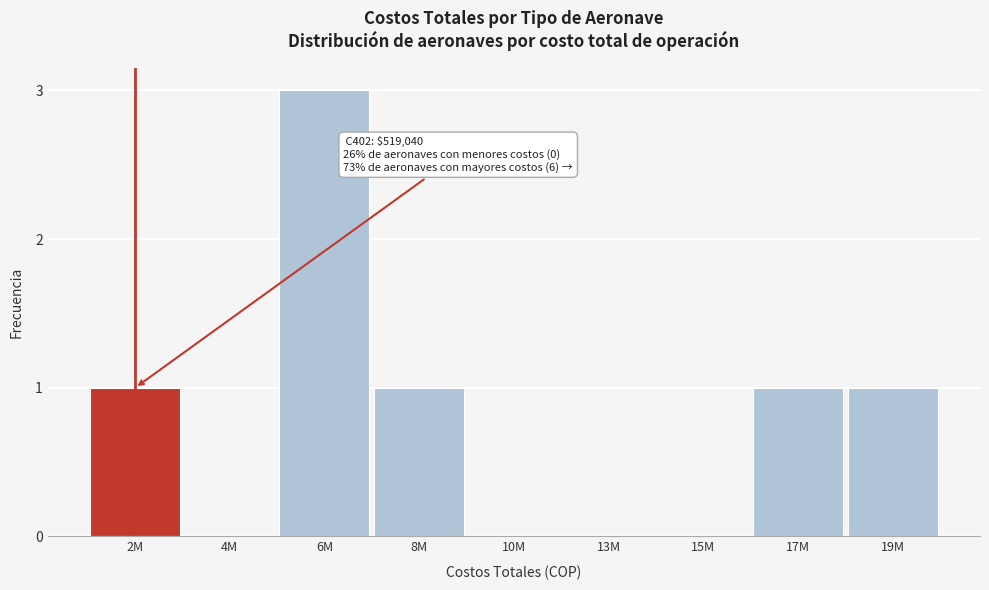

Reading left to right, extract all data points from this chart.

2M=1	4M=0	6M=3	8M=1	10M=0	13M=0	15M=0	17M=1	19M=1